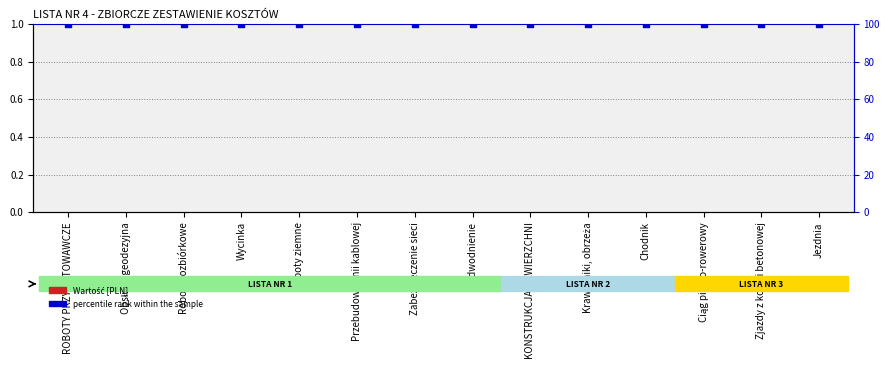

Is the value of percentile rank within the sample at Zjazdy z kostki betonowej greater than the value of Wartość [PLN] at Chodnik?

Yes